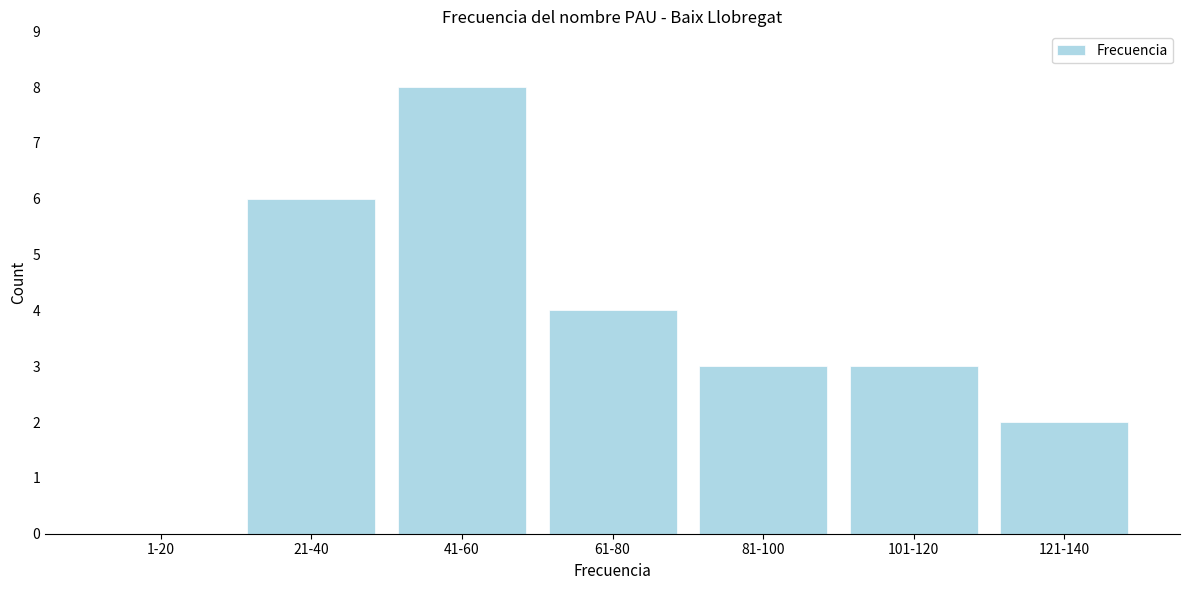

Reading left to right, transcribe all the data shown in this chart.

1-20=0	21-40=6	41-60=8	61-80=4	81-100=3	101-120=3	121-140=2